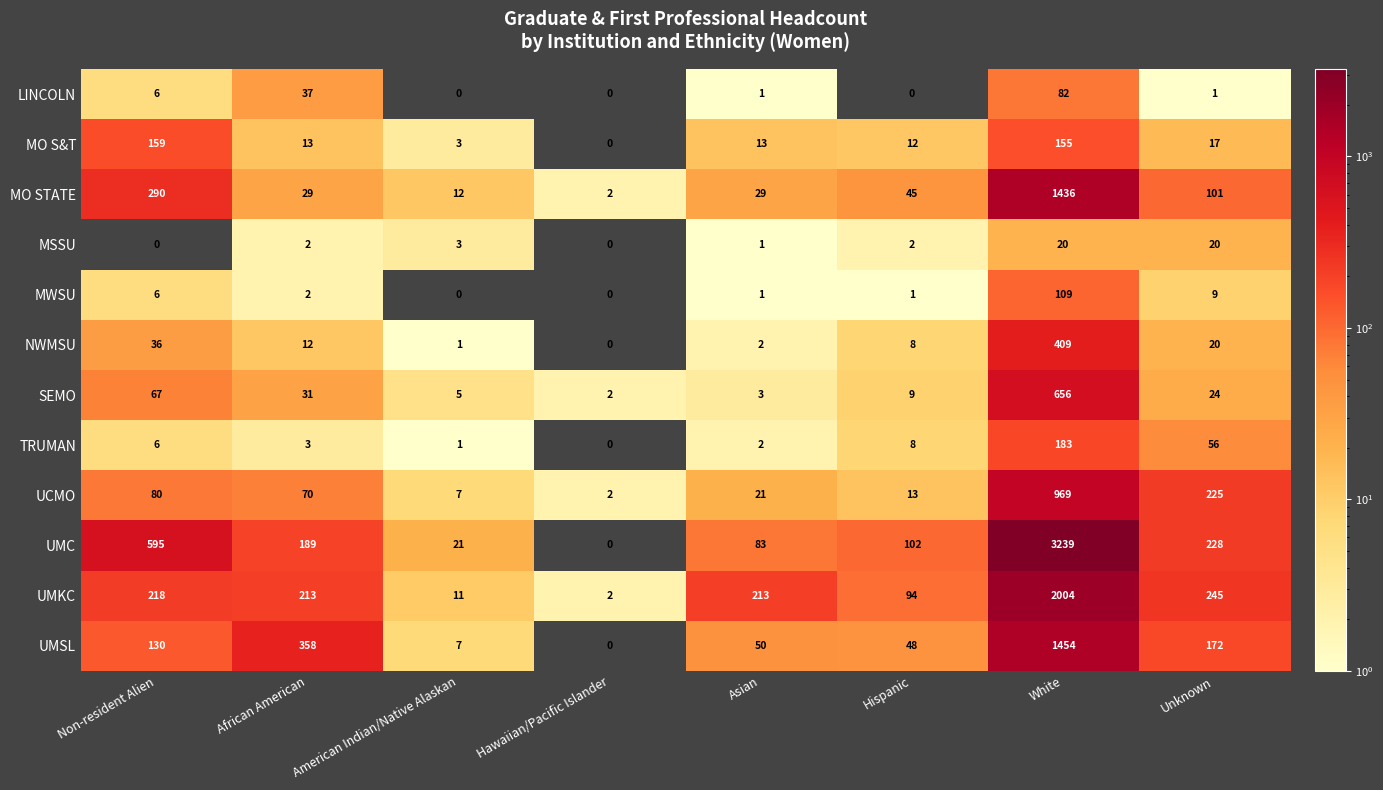

True or false: UMKC has a value of 213 at African American.

True